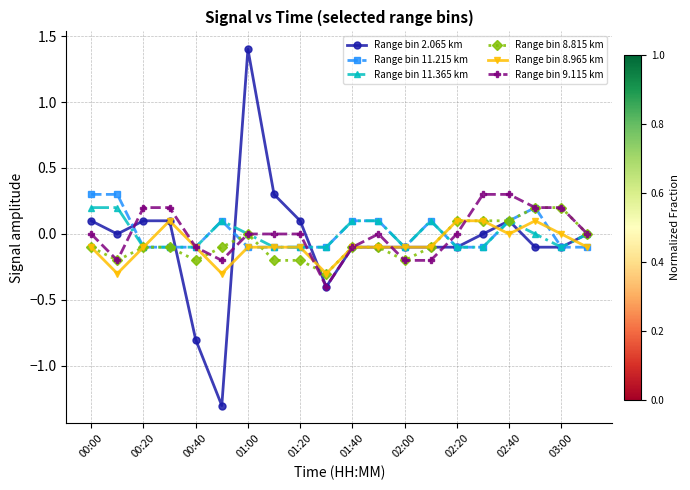

What is the highest value of the Range bin 9.115 km series?

0.3